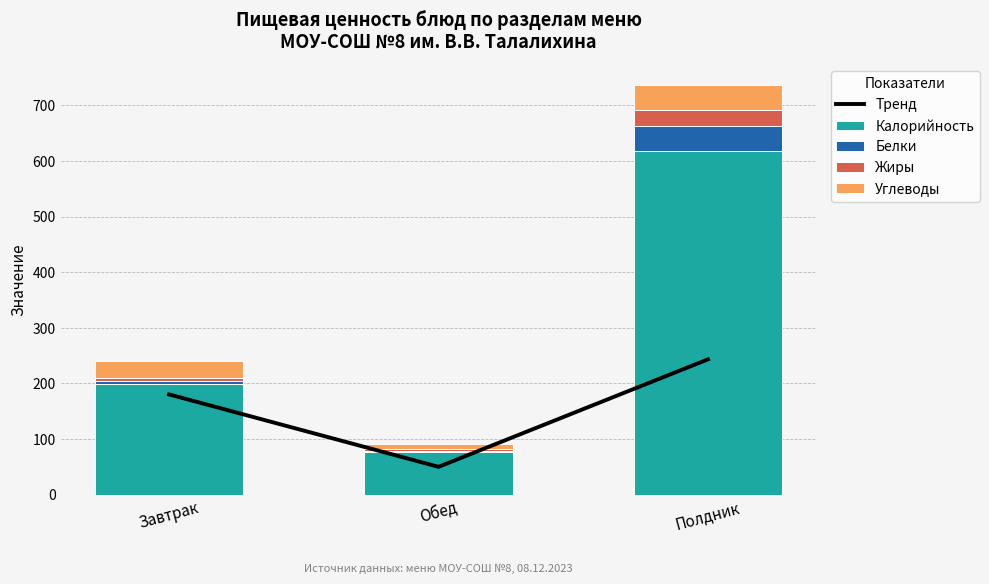

What is the spread (max minus min) of values at Полдник?

589.5